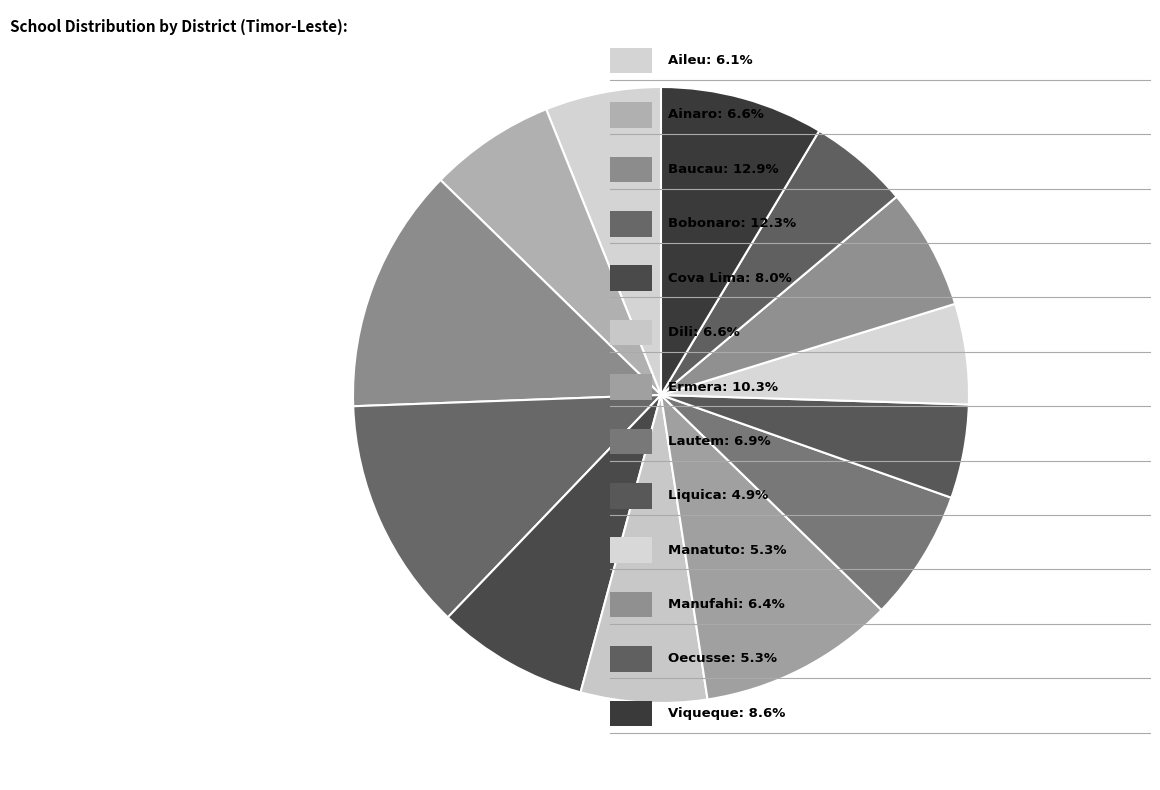

How many slices are in this pie chart?

13